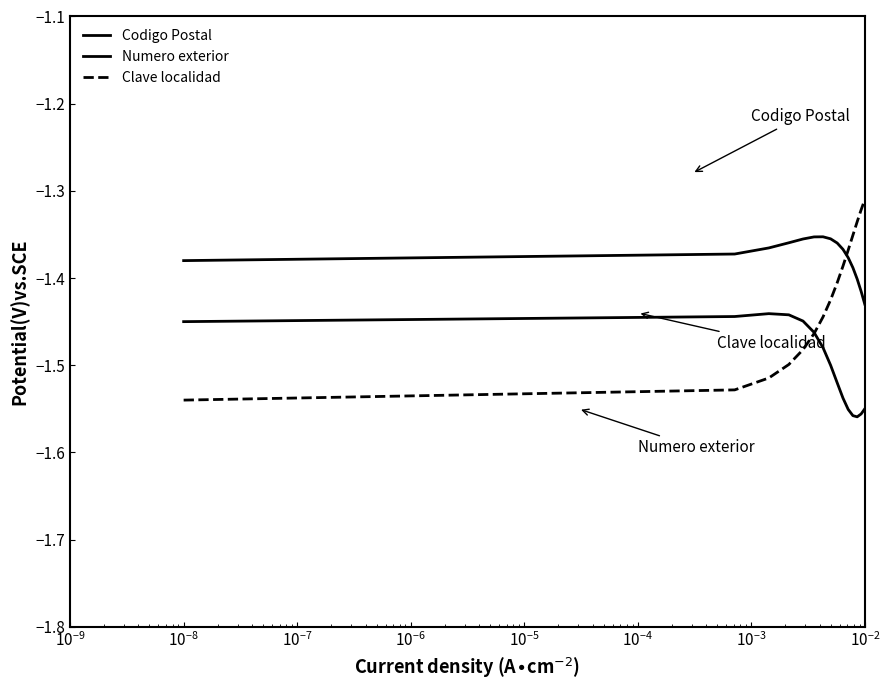

True or false: Numero exterior and Codigo Postal cross at least once.

False